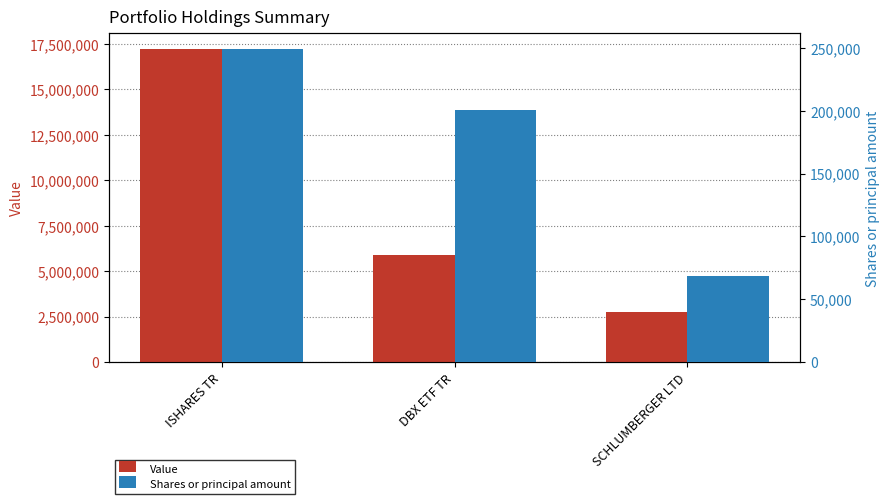

What is the average value of the Value series?

8609333